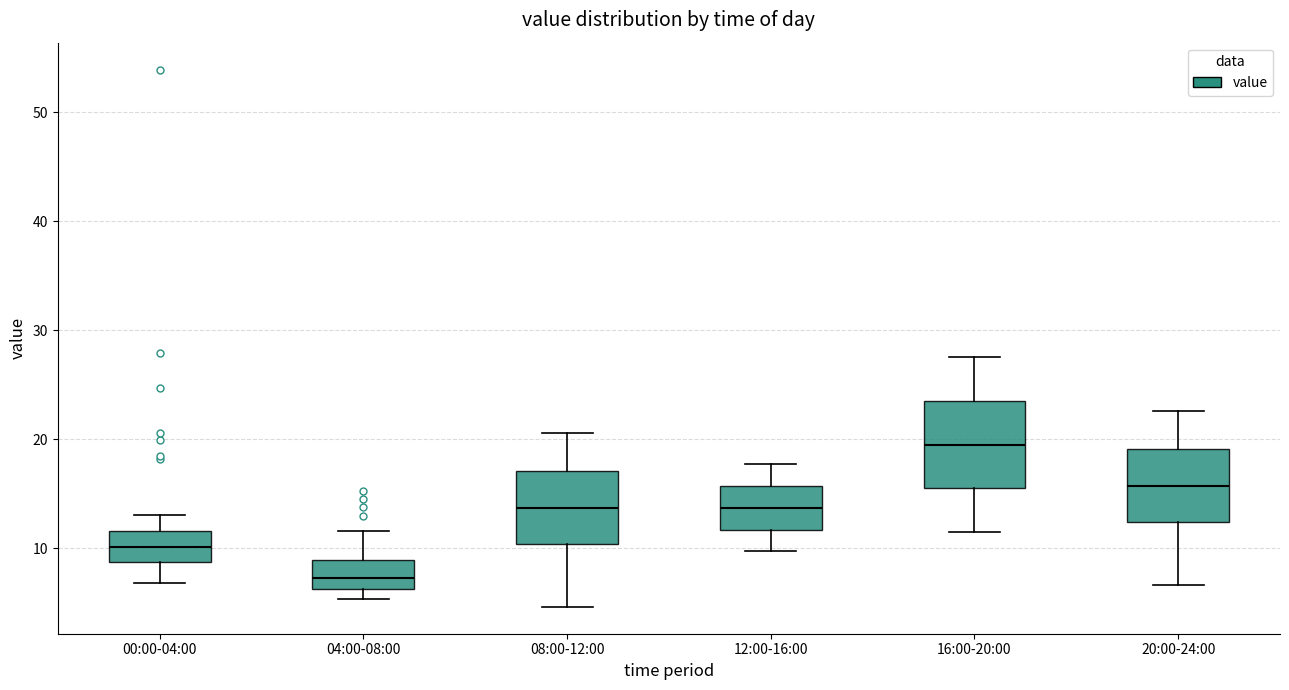

Which box is the tallest, from its lower edge to its upper edge?

16:00-20:00